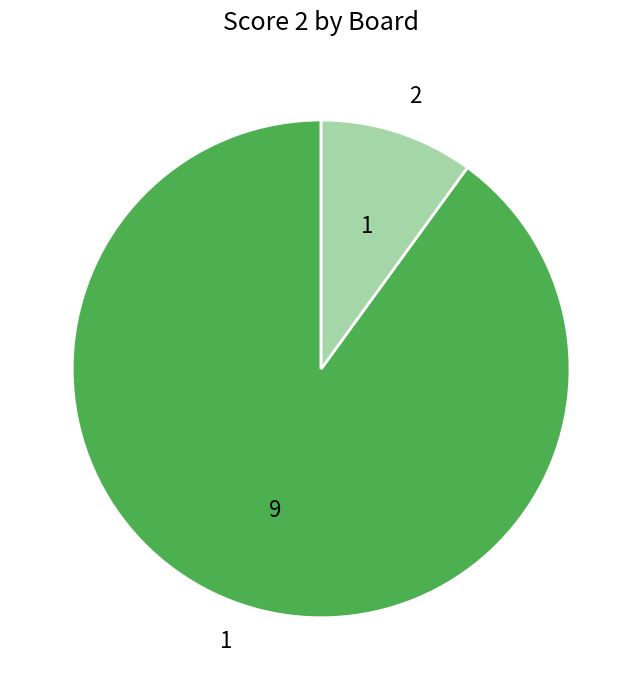

Rank the categories by value from highest to lowest.

1, 2